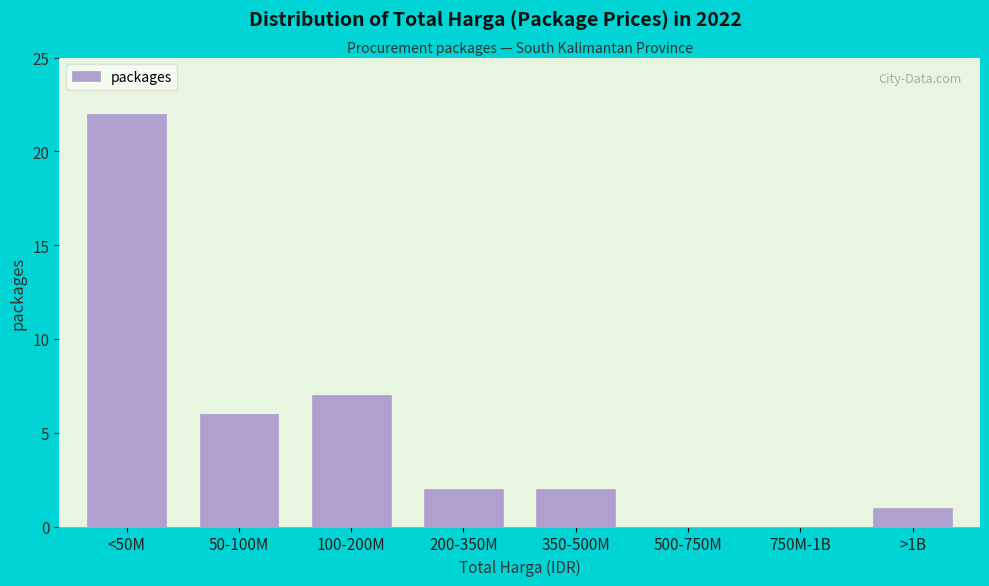

Reading left to right, list all the values displayed in this chart.

<50M=22	50-100M=6	100-200M=7	200-350M=2	350-500M=2	500-750M=0	750M-1B=0	>1B=1